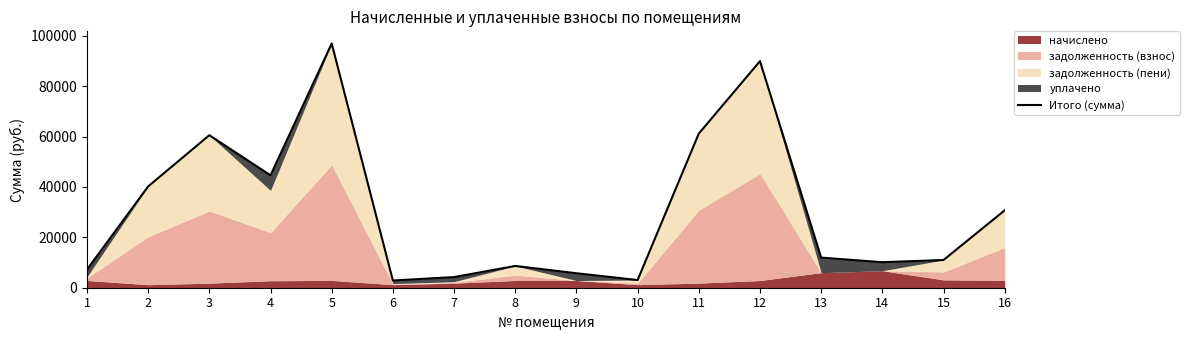

Reading left to right, extract all data points from this chart.

7185.2	40210.0	60527.7	44603.0	96908.1	2856.7	4222.0	8639.2	5736.7	3048.2	61166.0	89917.3	11950.4	10121.9	10997.2	30711.5